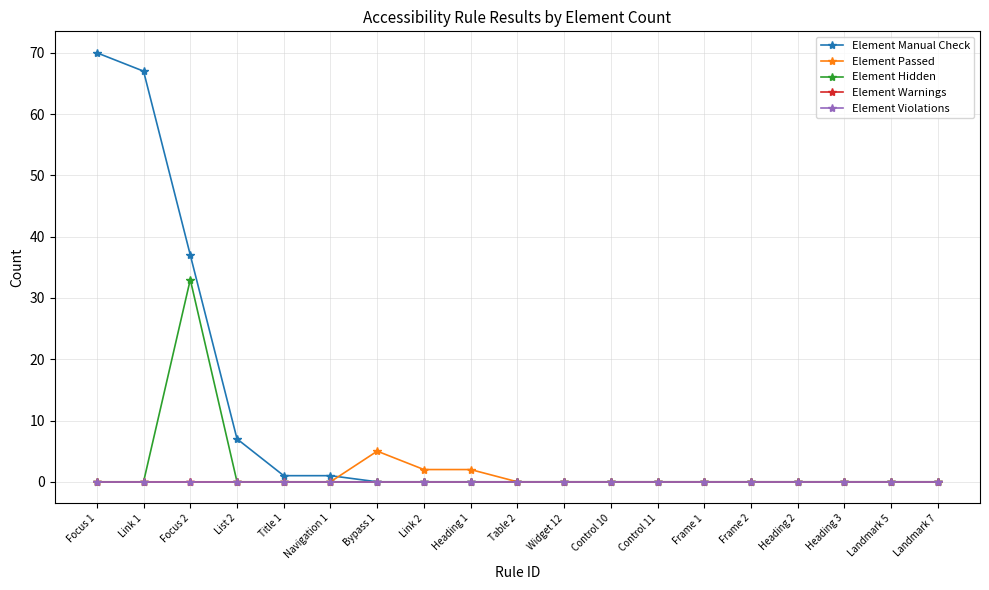

Does the chart have visible grid lines?

Yes